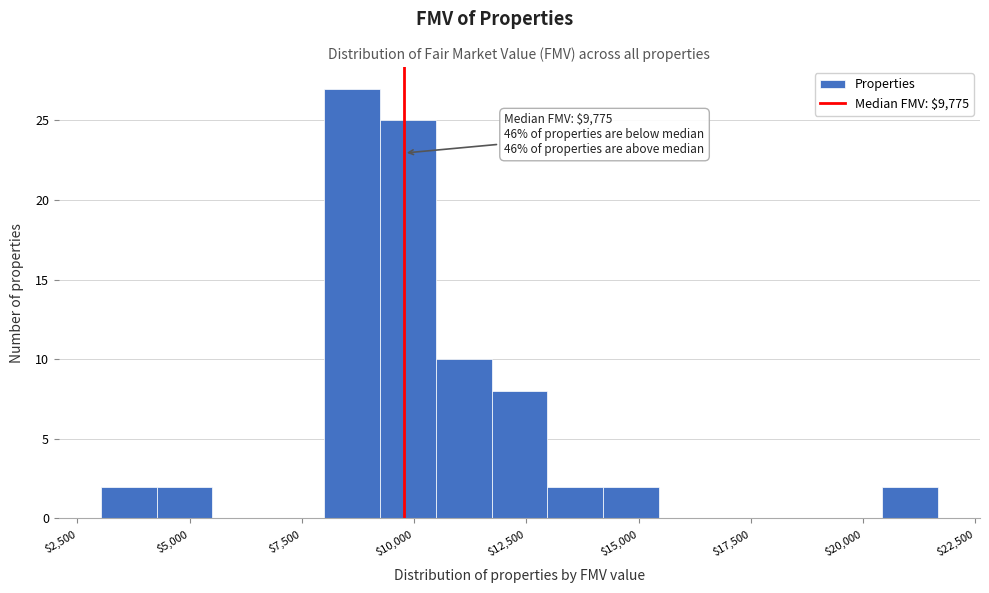

Read against the x-axis, roughly where is the centre of the tallest bar?

8500